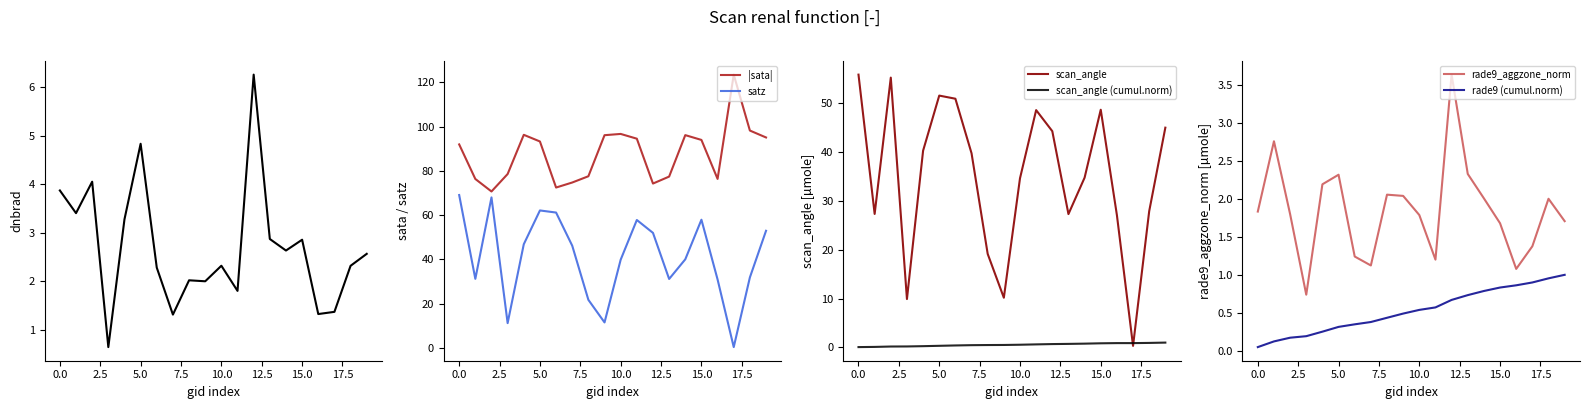

What is the maximum value for scan_angle?

55.8